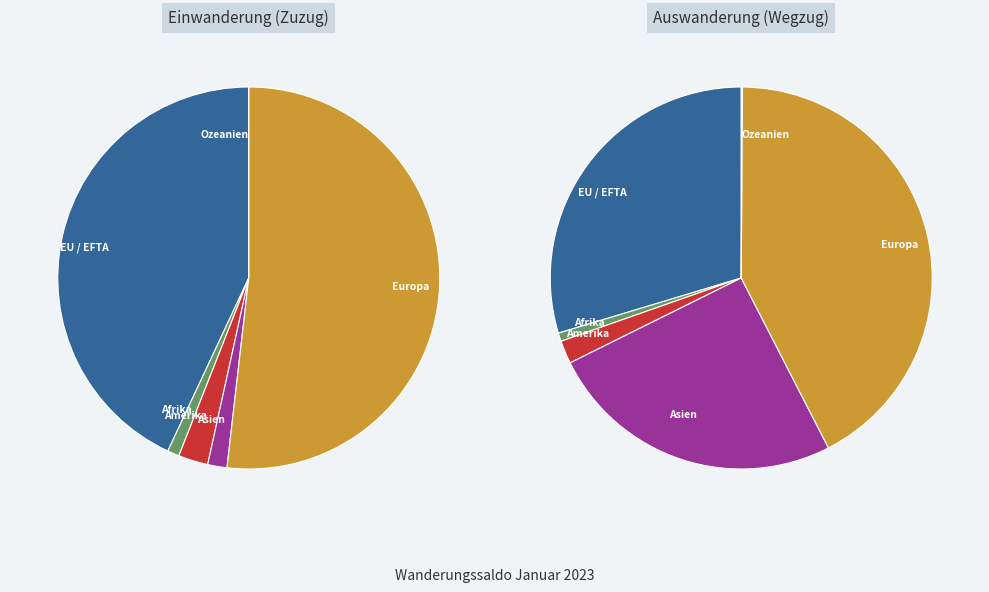

Combined, do Amerika and EU / EFTA account for over 50%?

No